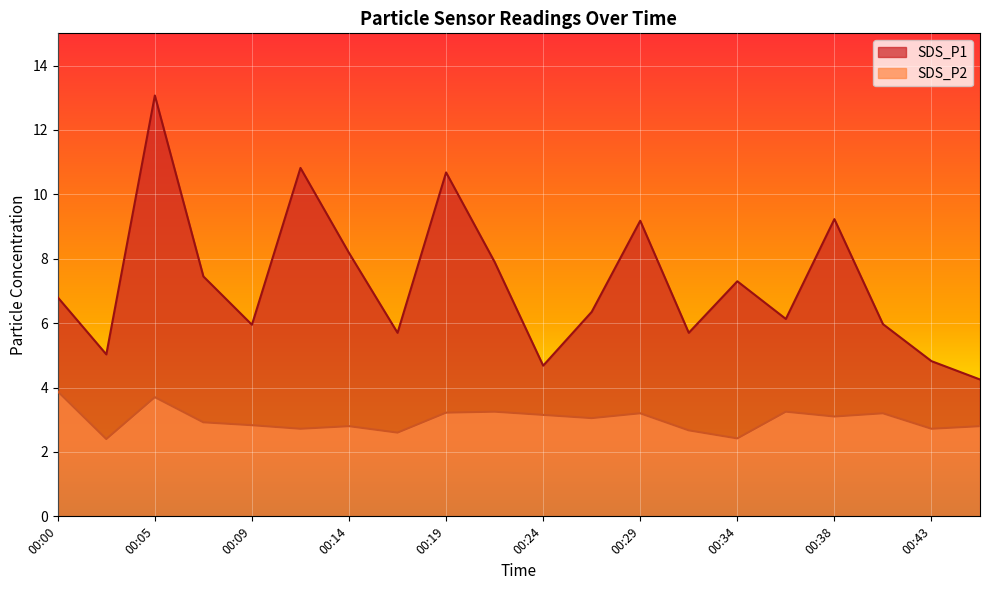

What is the value of the SDS_P2 point at the 3rd from the left?

3.7